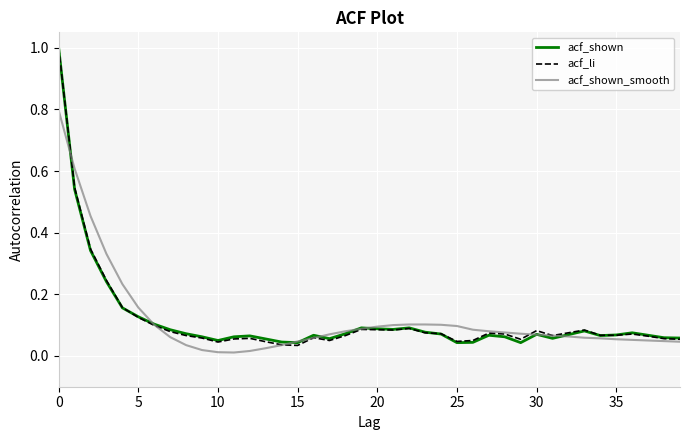

What is the highest value of the acf_li series?

1.0